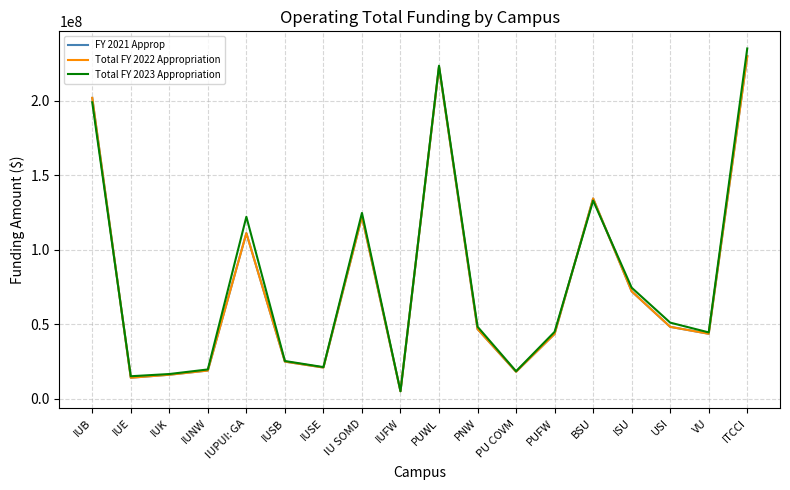

Reading right to left, what are all the values shown in this chart?

FY 2021 Approp: 229890923	43561521	48210149	72063968	134408873	43460880	18056523	46730203	222755871	4971250	122238873	20890749	24873721	111103662	18870523	16059485	14047315	201961310
Total FY 2022 Appropriation: 229890923	43561521	48210149	72063968	134408873	43460880	18056523	46730203	222755871	4971250	122238873	20890749	24873721	111103662	18870523	16059485	14047315	201961310
Total FY 2023 Appropriation: 235110368	44475375	51038023	74498951	133010951	44856416	18417653	48297564	223527695	4971250	124683650	21181815	25266685	122110562	19608142	16526185	15042686	198962890